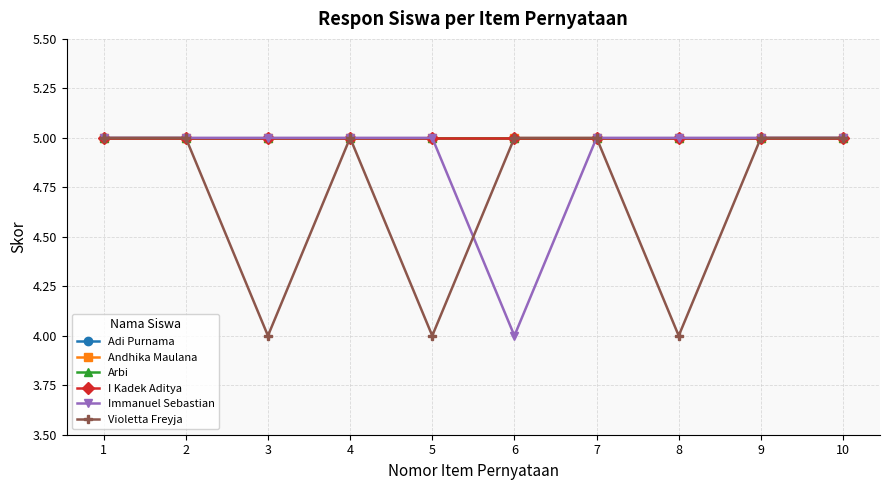

What is the sum of all Violetta Freyja values?

47